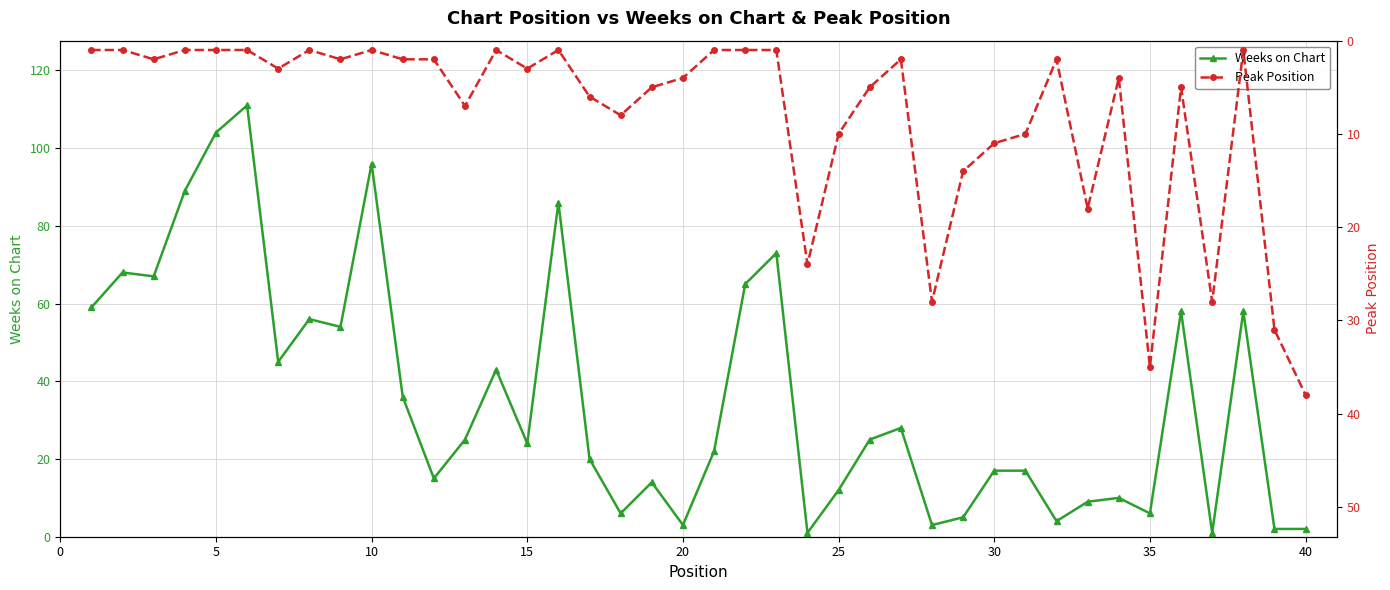

True or false: Peak Position and Weeks on Chart cross at least once.

True